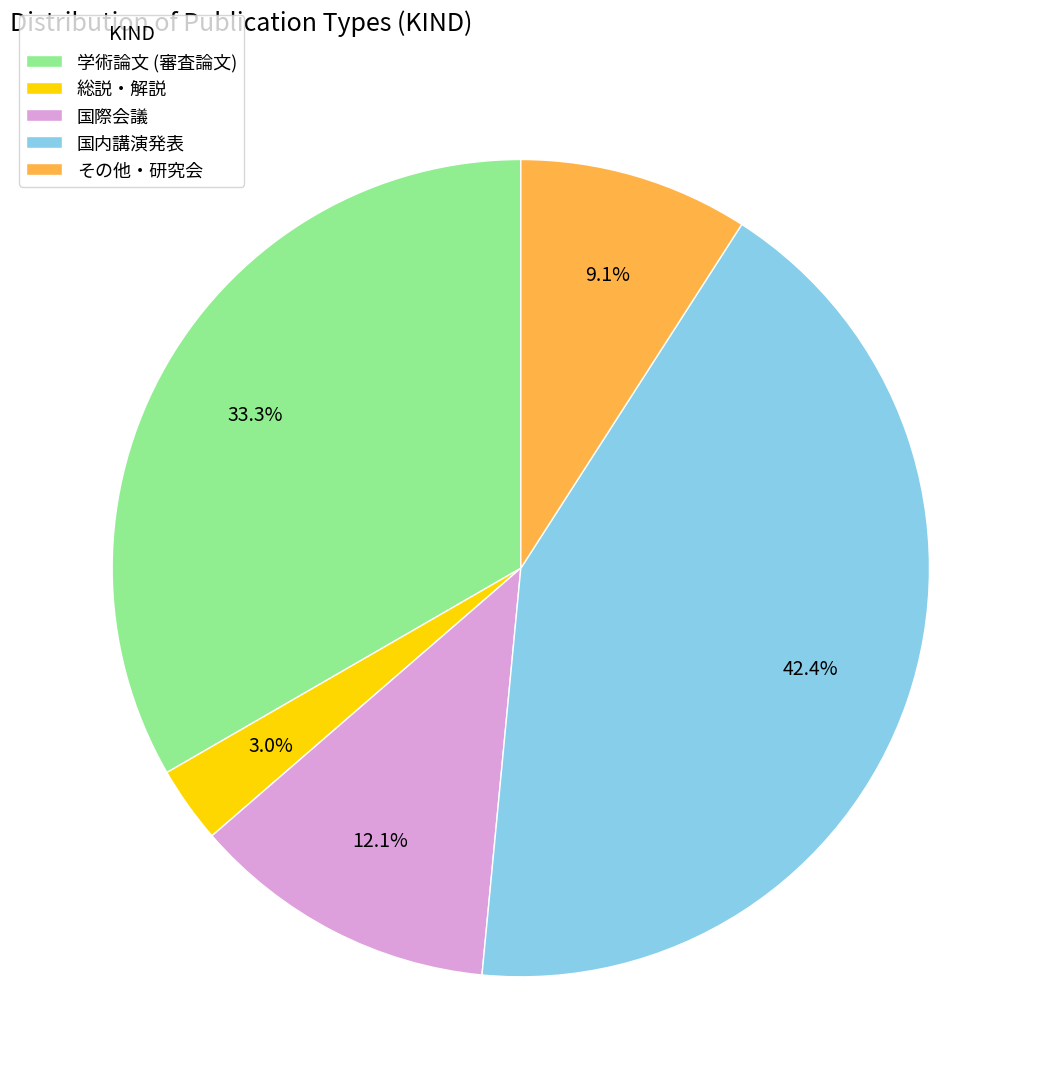

What is the smallest slice in the pie chart?

総説・解説